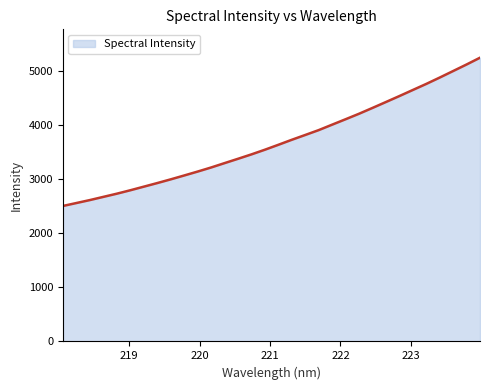

What is the difference between the maximum and minimum values?

2745.3